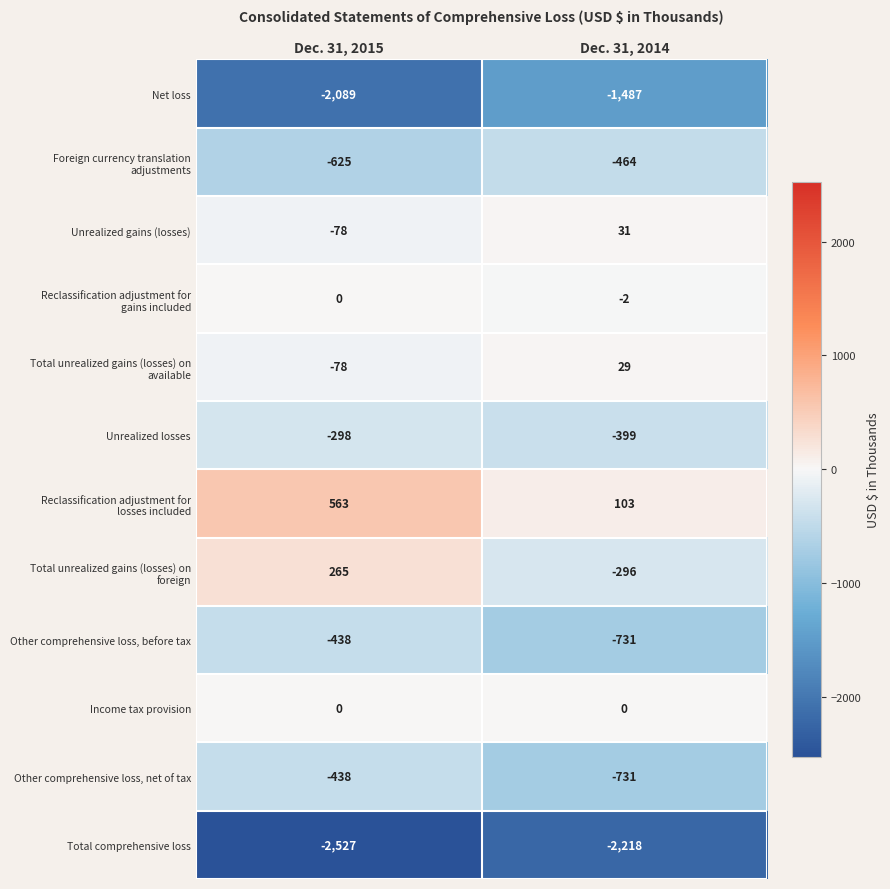

Rank the categories by Other comprehensive loss, before tax value from highest to lowest.

Dec. 31, 2015, Dec. 31, 2014